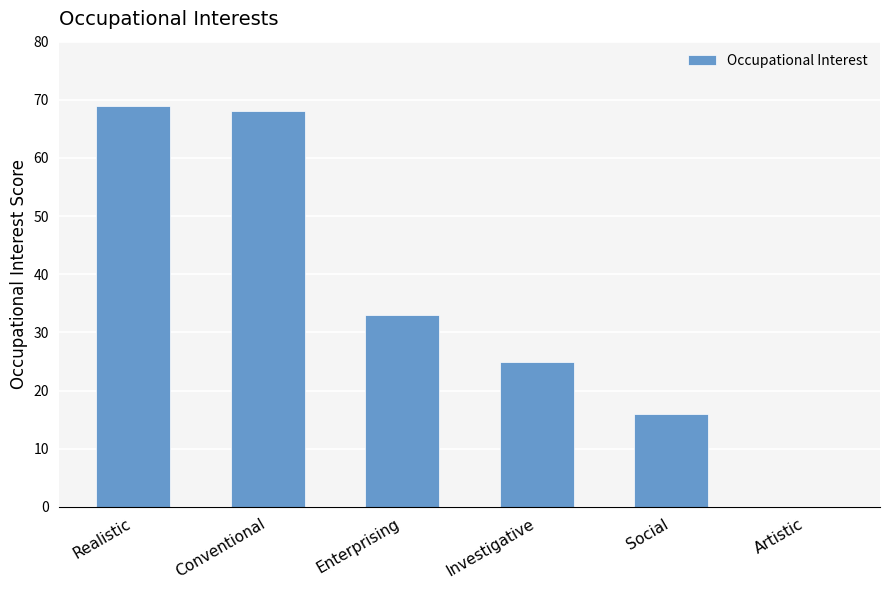

Reading right to left, list all the values displayed in this chart.

Artistic=0	Social=16	Investigative=25	Enterprising=33	Conventional=68	Realistic=69